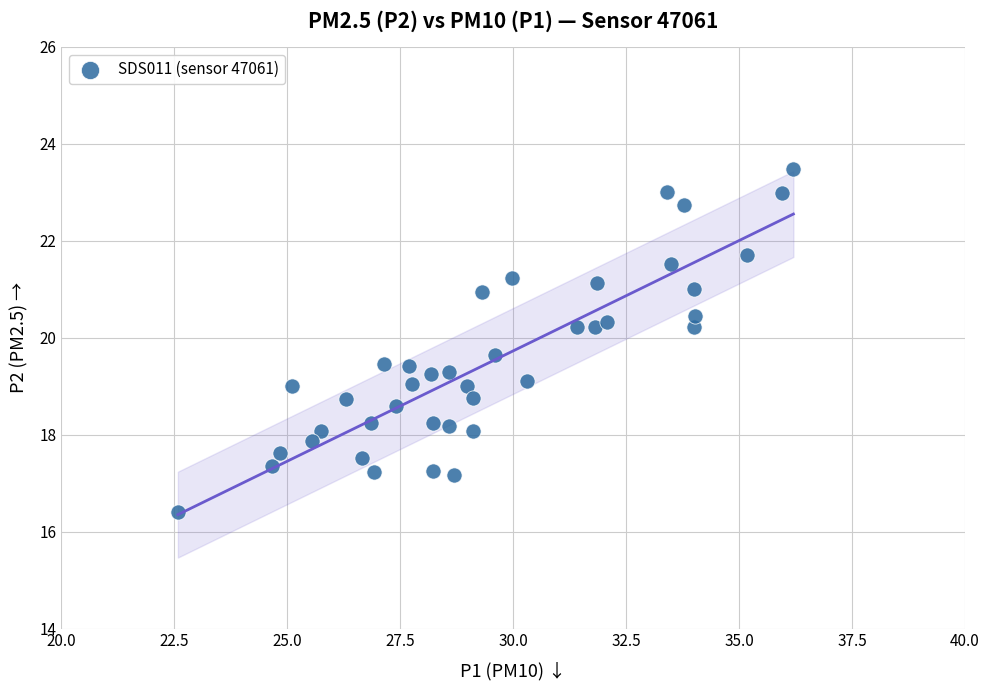

What is the range of X values (max minus min)?

13.6